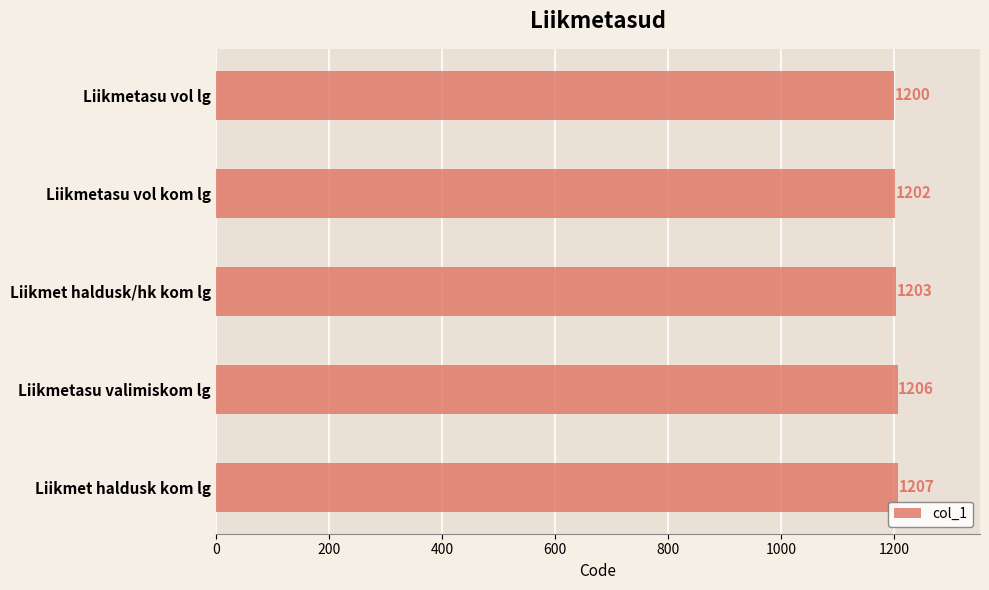

What position from the top is Liikmetasu vol kom lg?

2